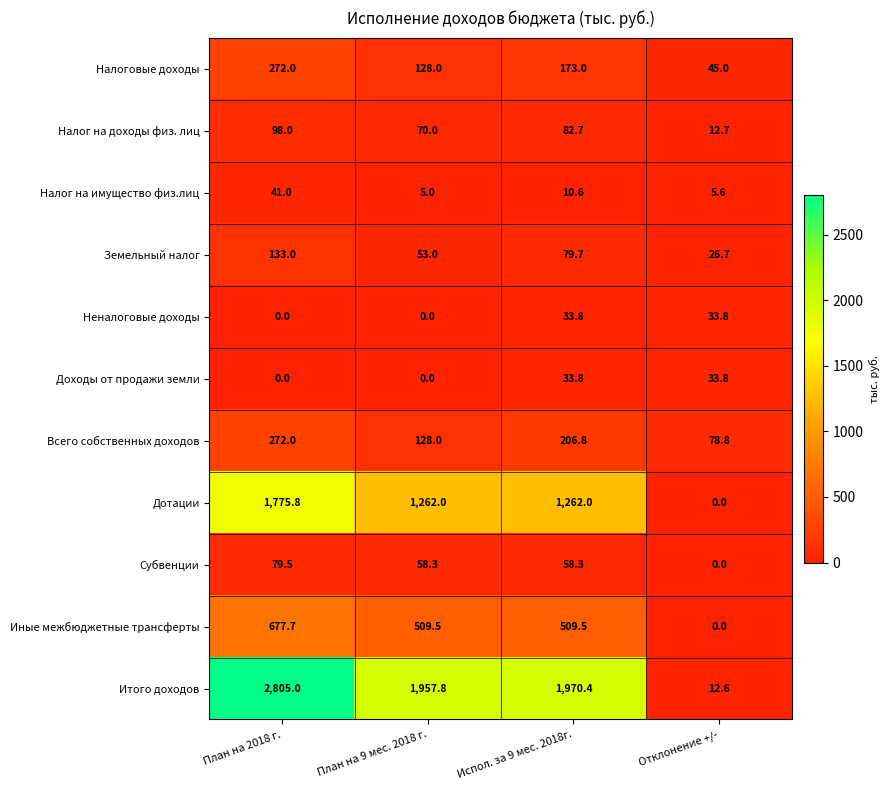

At which category is the sum across all series the highest?

План на 2018 г.